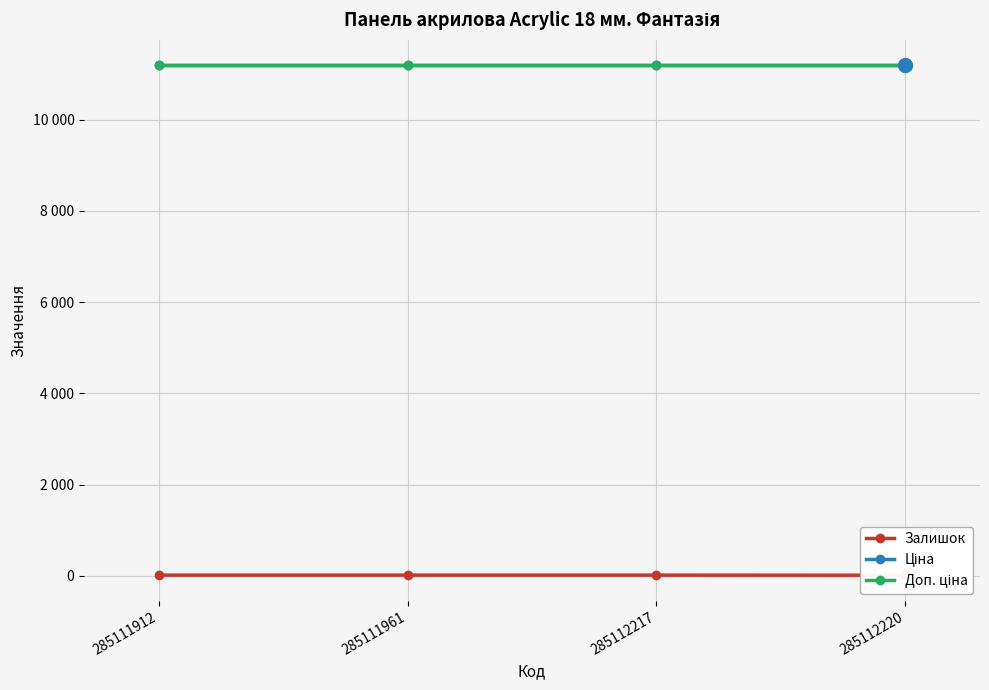

Reading left to right, extract all data points from this chart.

Залишок: 285111912=17.0	285111961=17.0	285112217=17.0	285112220=15.0
Ціна: 285111912=11188.2	285111961=11188.2	285112217=11188.2	285112220=11188.2
Доп. ціна: 285111912=11188.2	285111961=11188.2	285112217=11188.2	285112220=11188.2